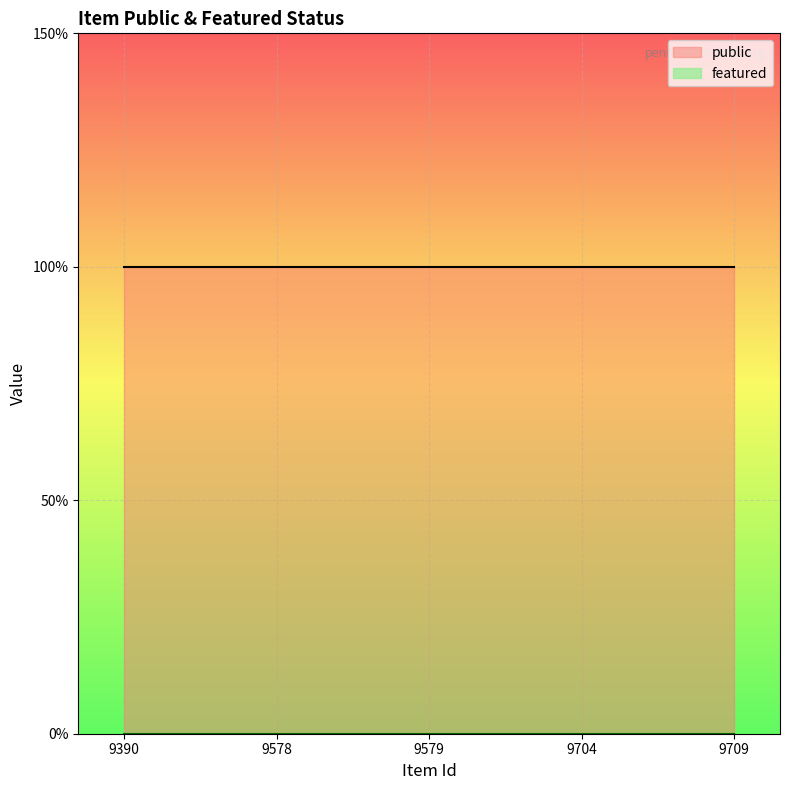

How many series are shown in this chart?

2